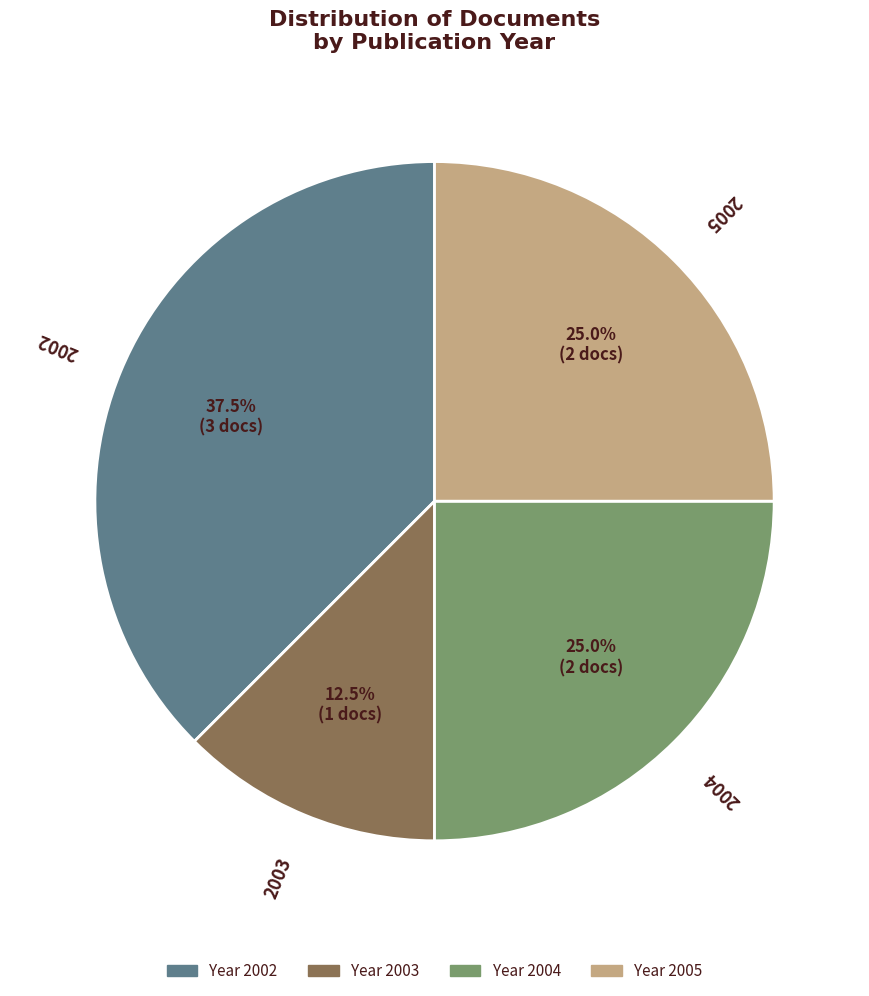

Which category has the biggest portion of the pie?

2002